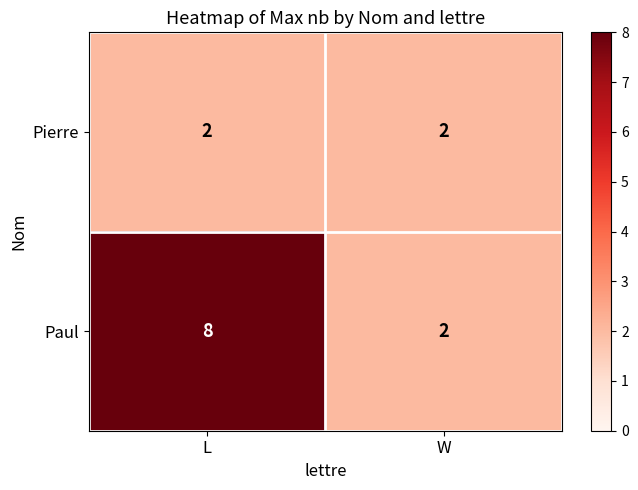

At L, list the series in order from smallest to largest.

Pierre, Paul